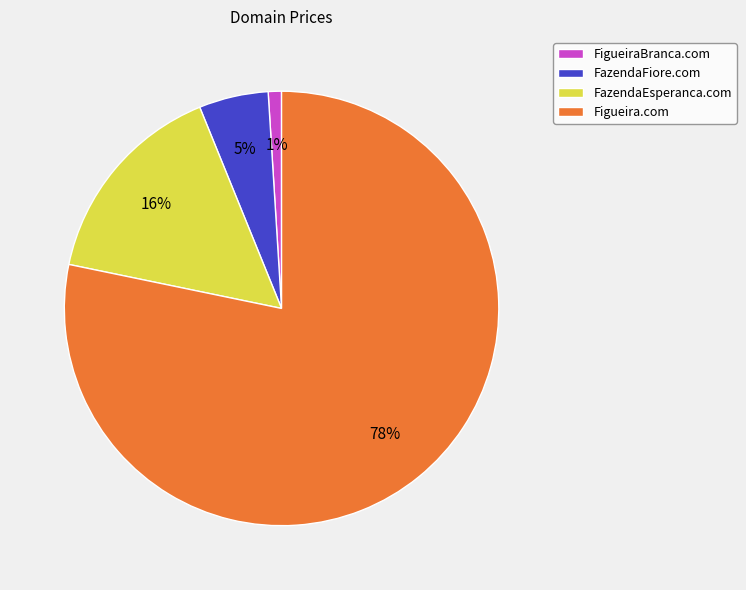

Is there a majority slice in this chart?

Yes